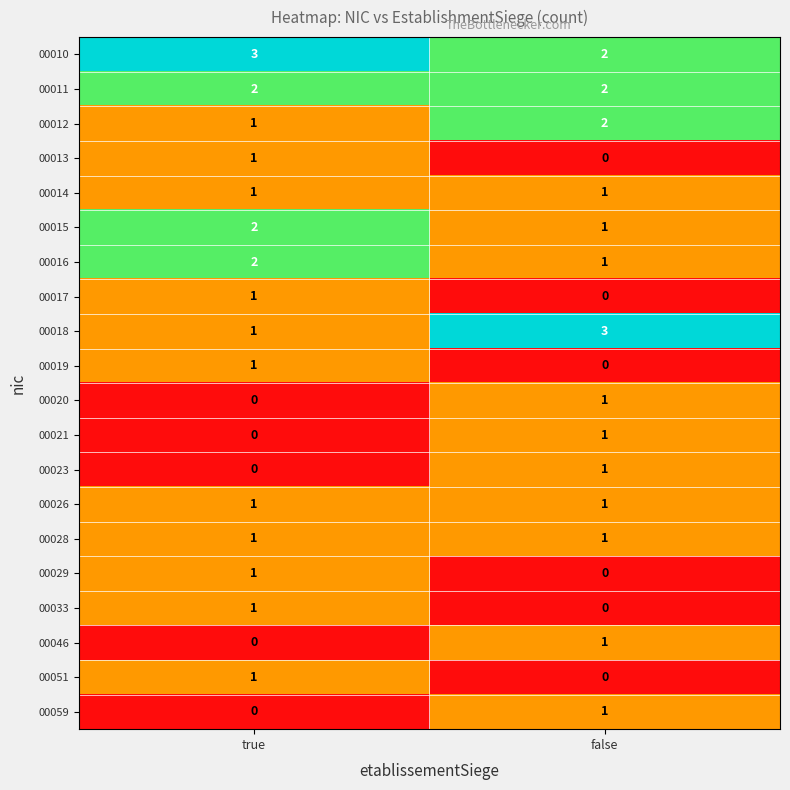

At which category is the sum across all series the highest?

true